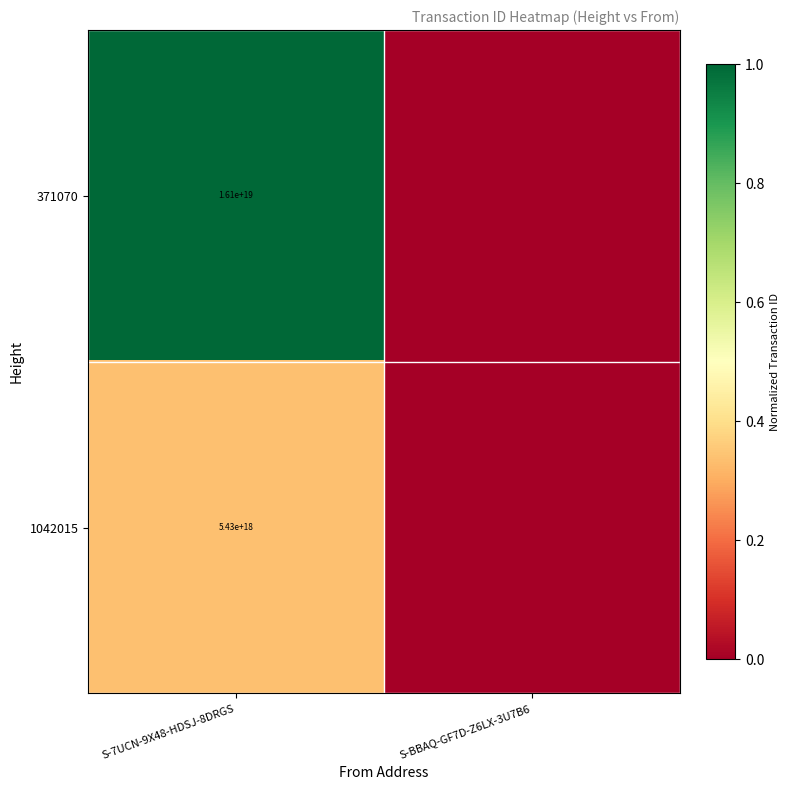

The 1042015 series shows 5430000000000000000 at S-7UCN-9X48-HDSJ-8DRGS. True or false?

True